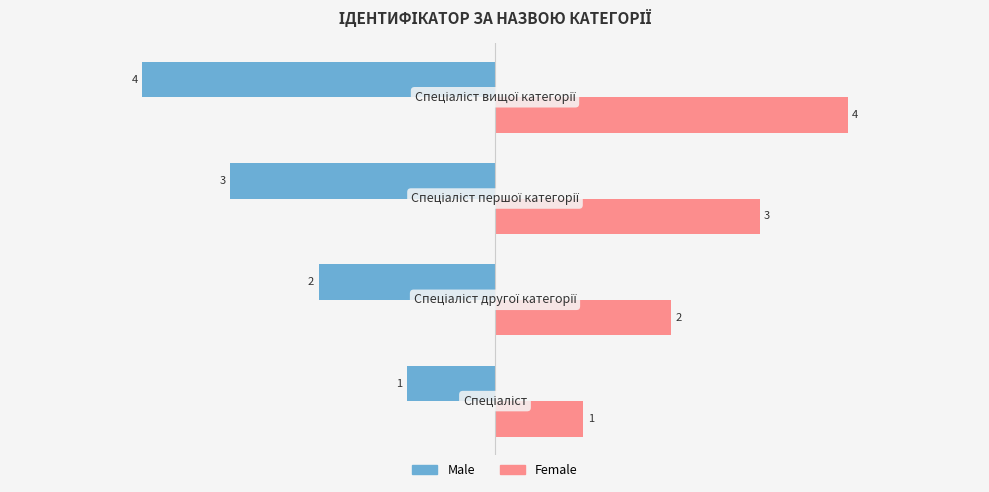

What is the difference between the maximum and minimum values in the Male series?

3